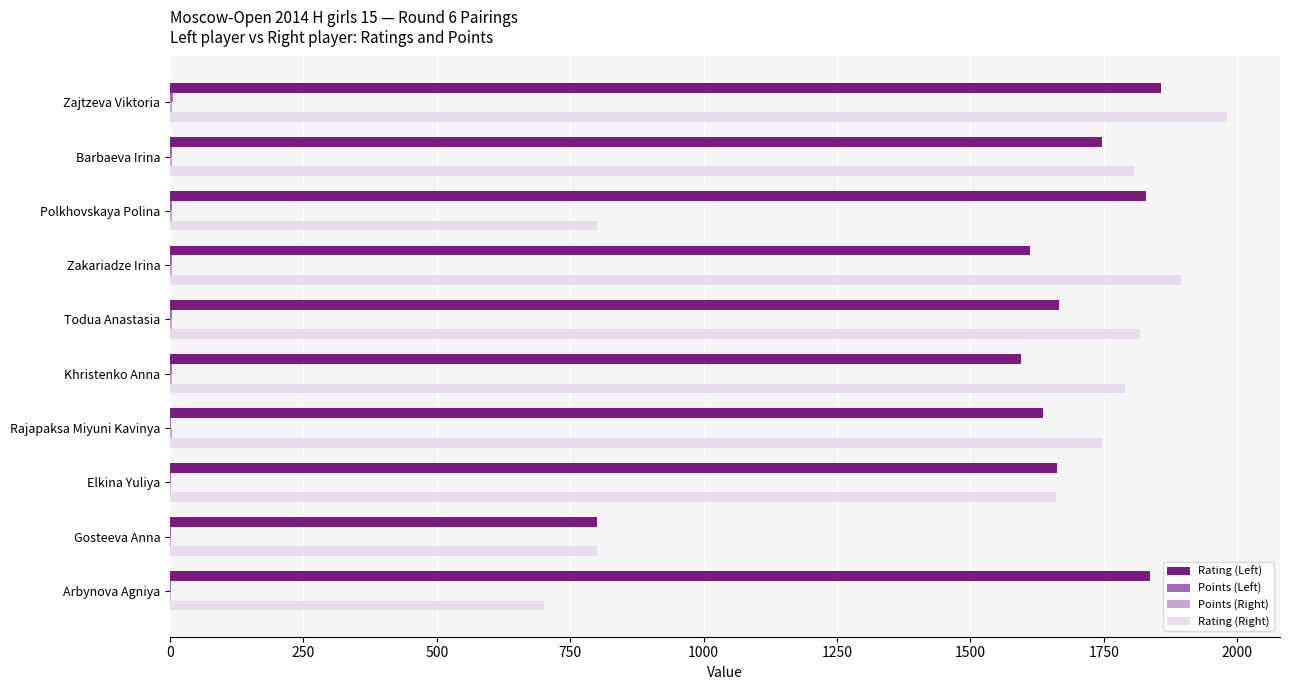

True or false: Rating (Right) has a value of 952.3 at Rajapaksa Miyuni Kavinya.

False